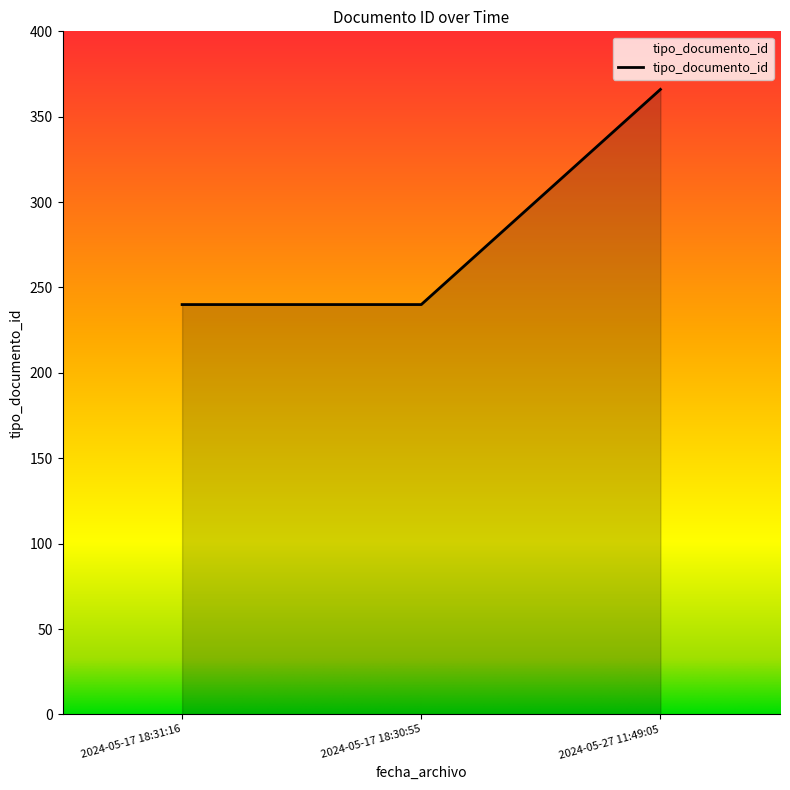

How many categories are shown in the chart?

3